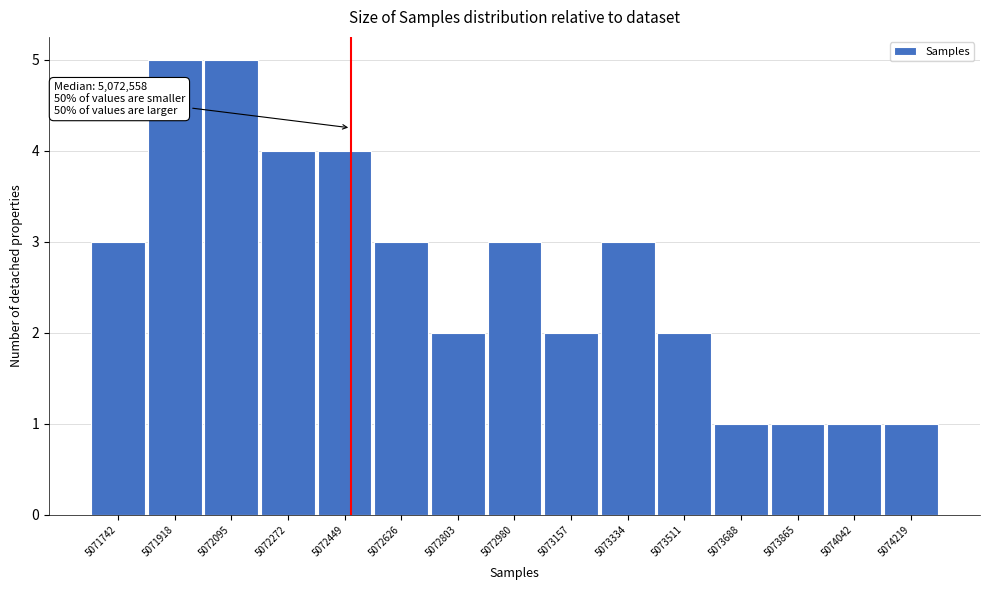

Reading left to right, list all the values displayed in this chart.

5071742=3	5071918=5	5072095=5	5072272=4	5072449=4	5072626=3	5072803=2	5072980=3	5073157=2	5073334=3	5073511=2	5073688=1	5073865=1	5074042=1	5074219=1